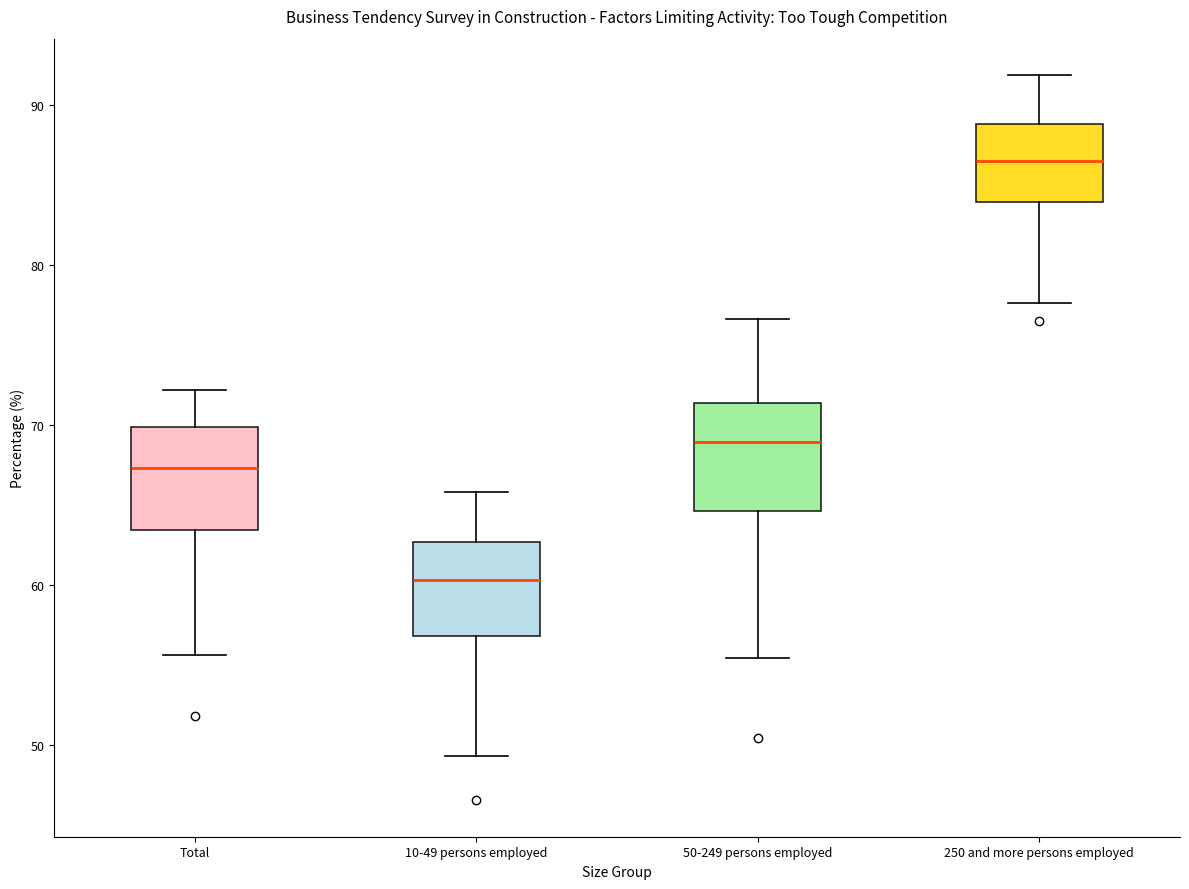

Which box has the lowest median line?

10-49 persons employed